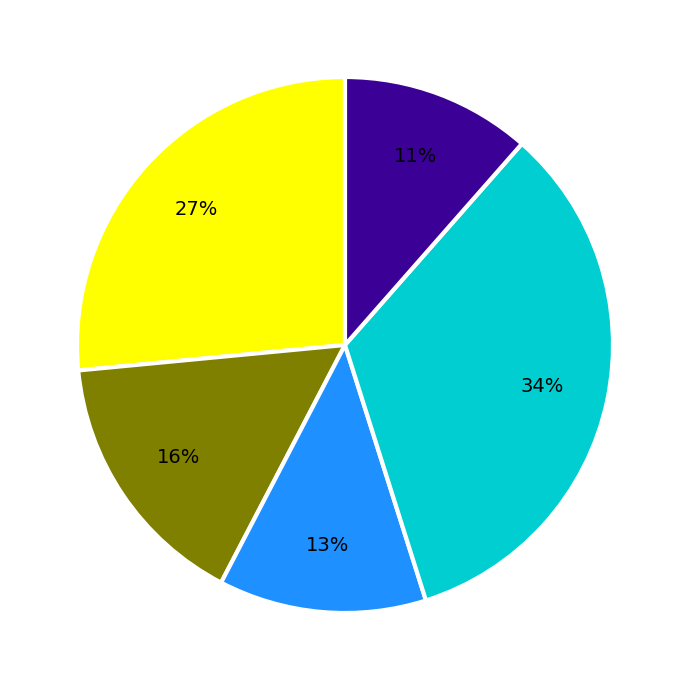

Is there a majority slice in this chart?

No